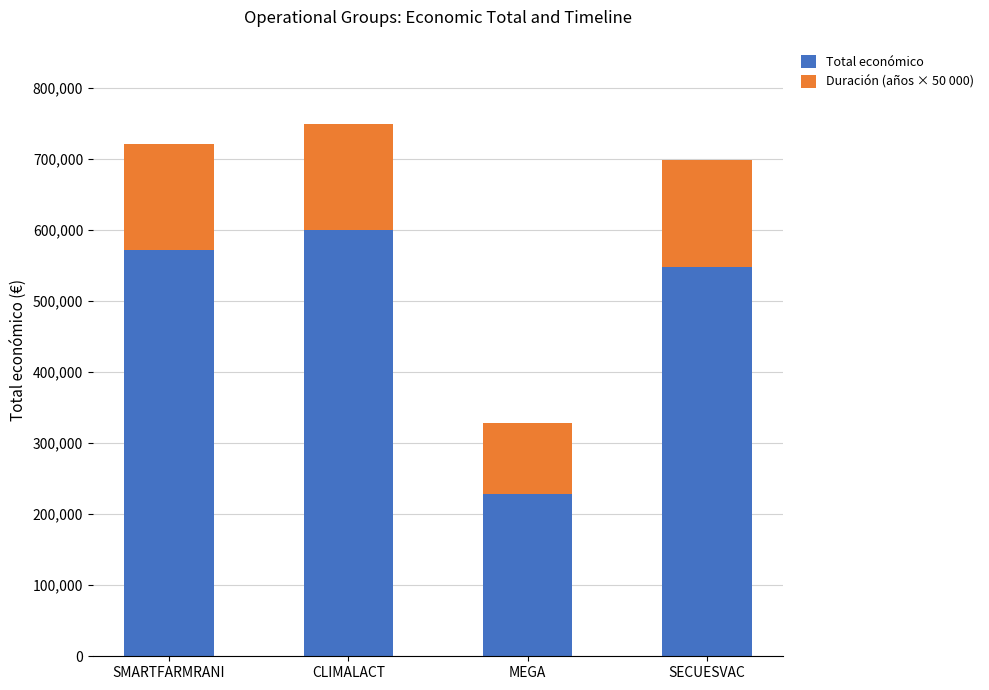

What is the total value across all series at SMARTFARMRANI?

721965